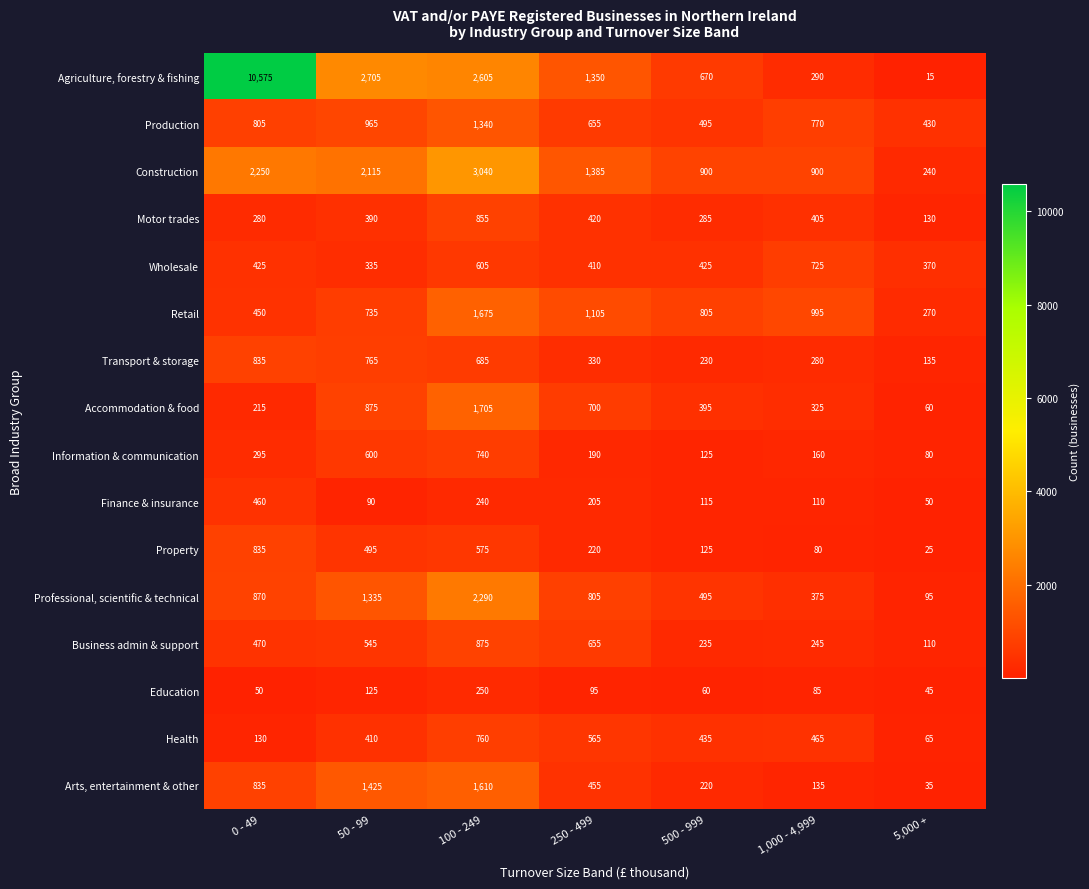

True or false: Arts, entertainment & other has a value of 135 at 1,000 - 4,999.

True